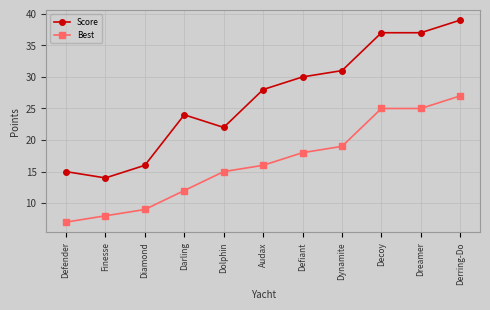

True or false: Best has a value of 12 at Darling.

True